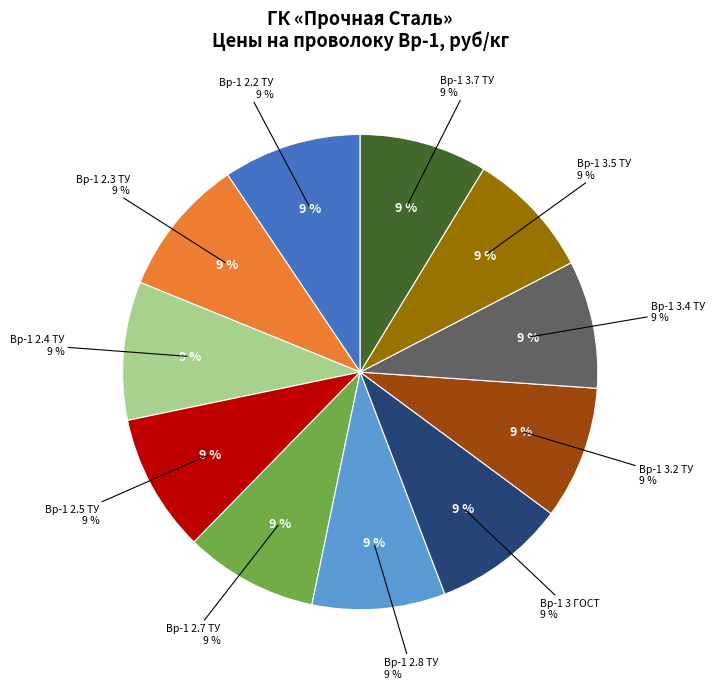

Rank the categories by value from highest to lowest.

Вр-1 2.2 ТУ, Вр-1 2.3 ТУ, Вр-1 2.4 ТУ, Вр-1 2.5 ТУ, Вр-1 2.7 ТУ, Вр-1 2.8 ТУ, Вр-1 3 ГОСТ, Вр-1 3.2 ТУ, Вр-1 3.4 ТУ, Вр-1 3.5 ТУ, Вр-1 3.7 ТУ